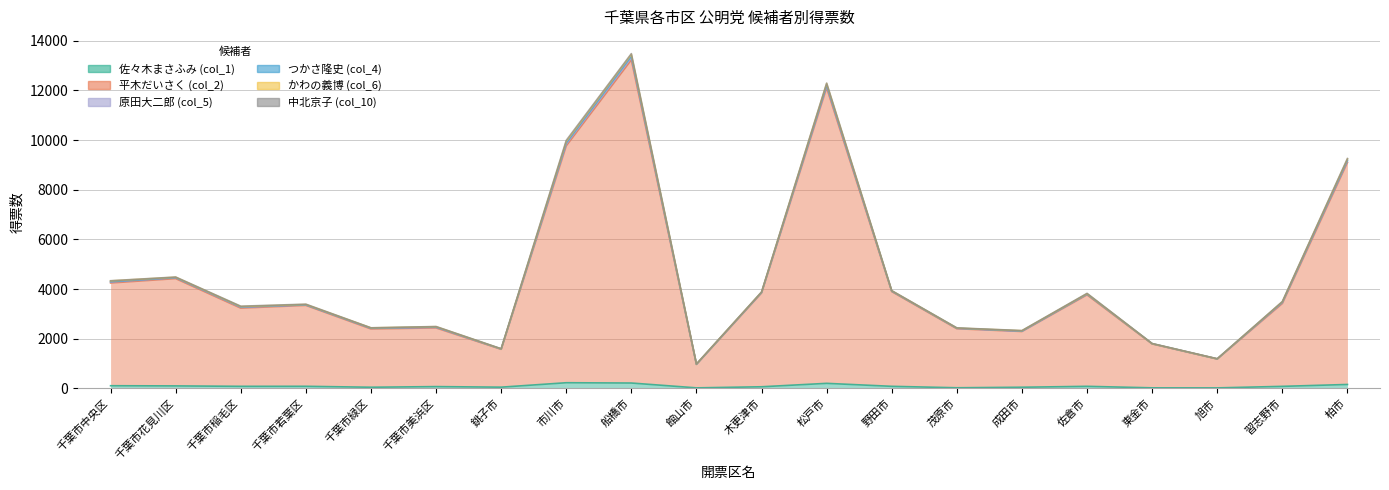

How many lines are shown in the chart?

6